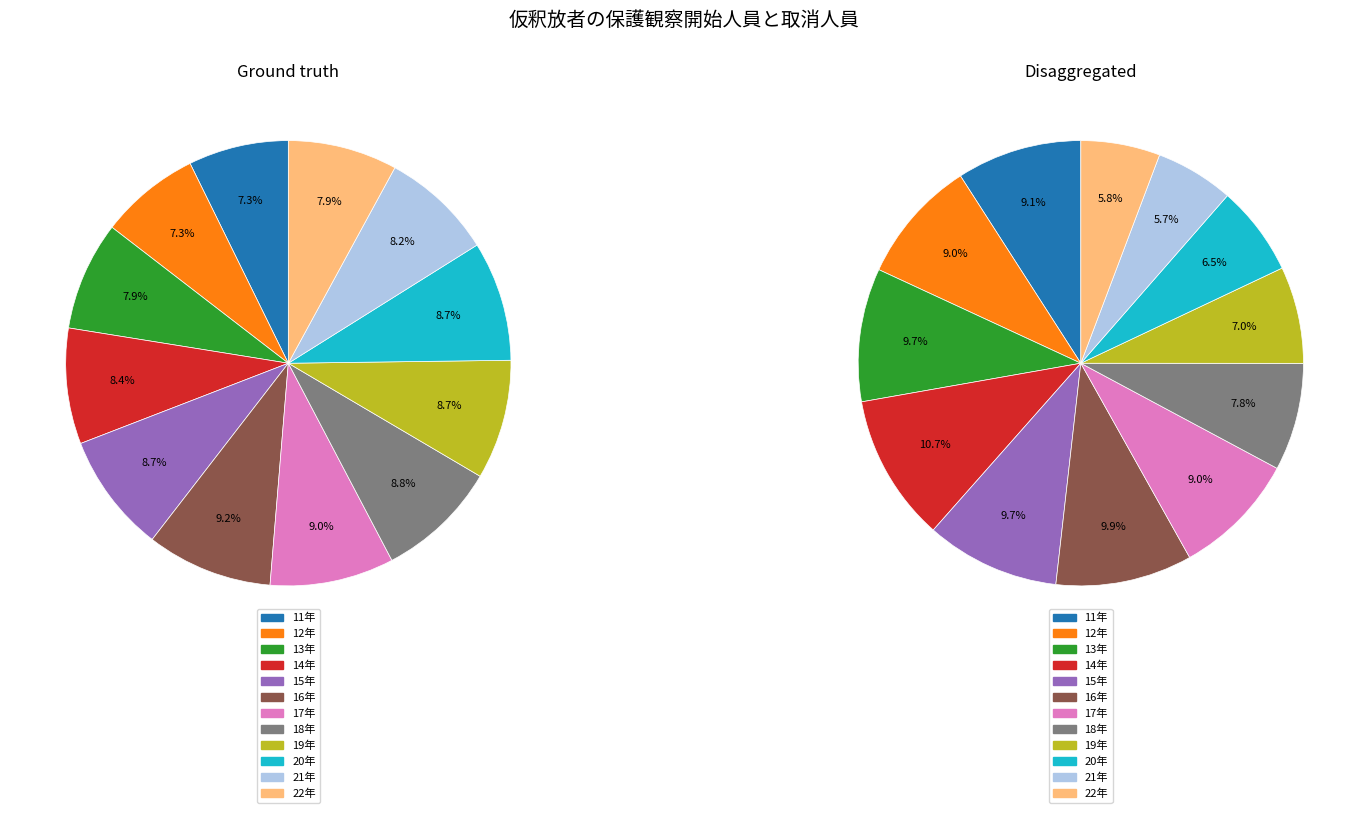

To the nearest percent, what percentage of the pie is 17年?

9%